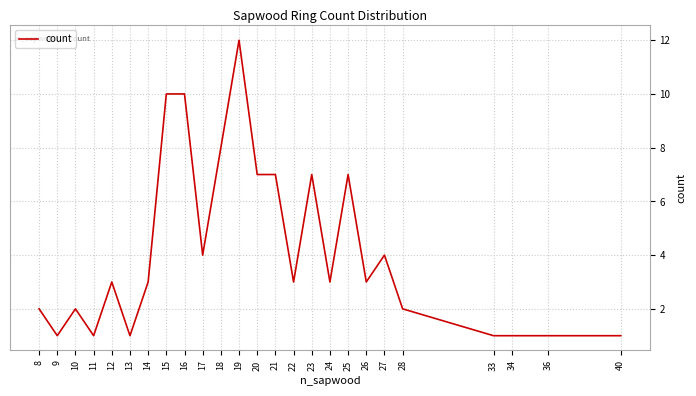

What is the approximate value at 26?

3